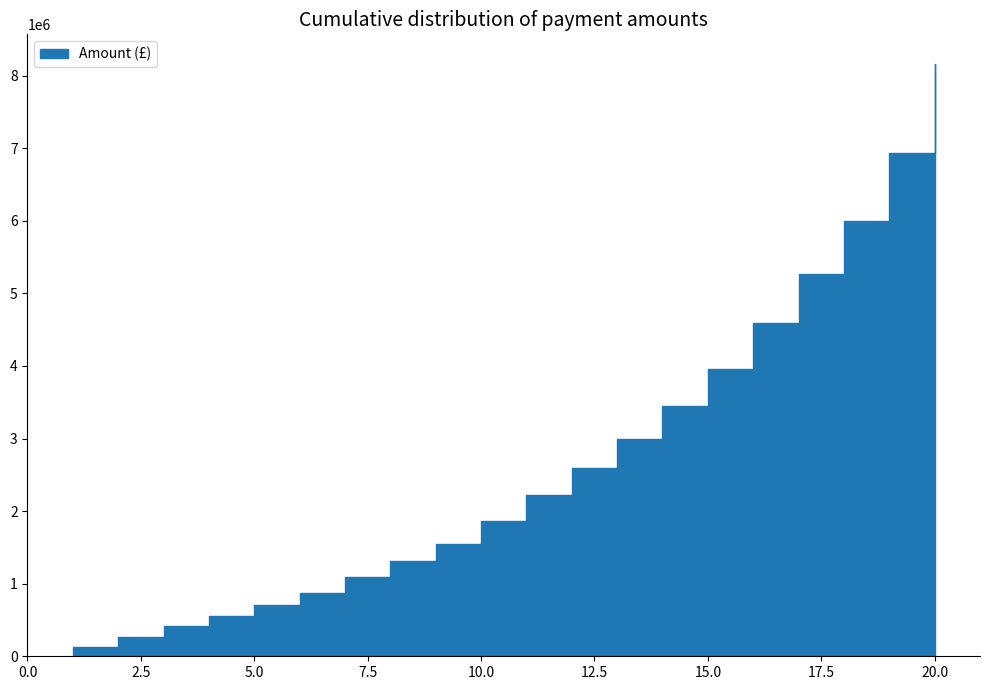

How many lines are shown in the chart?

1